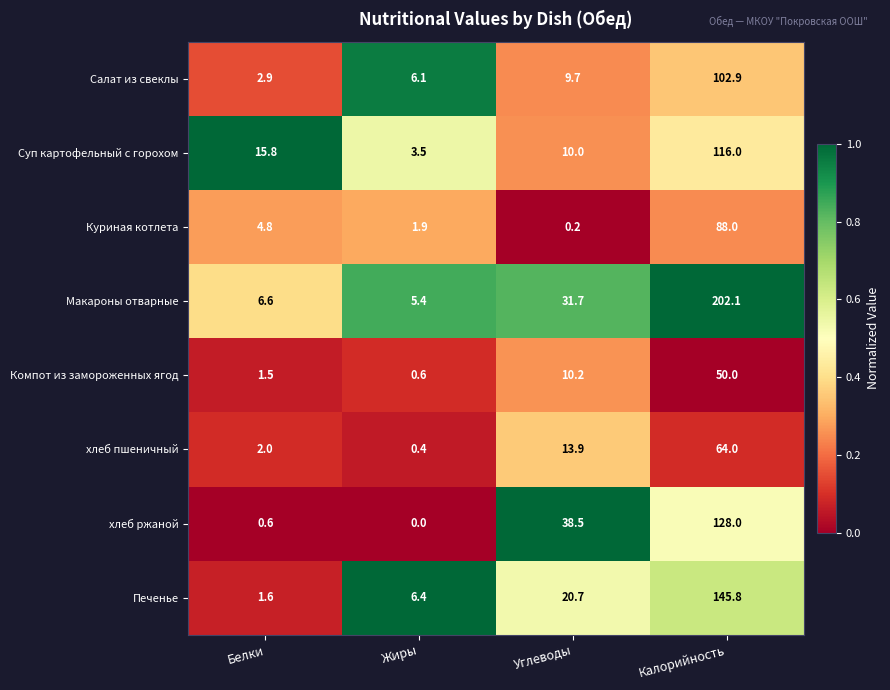

At which label is Салат из свеклы closest to 52?

Углеводы